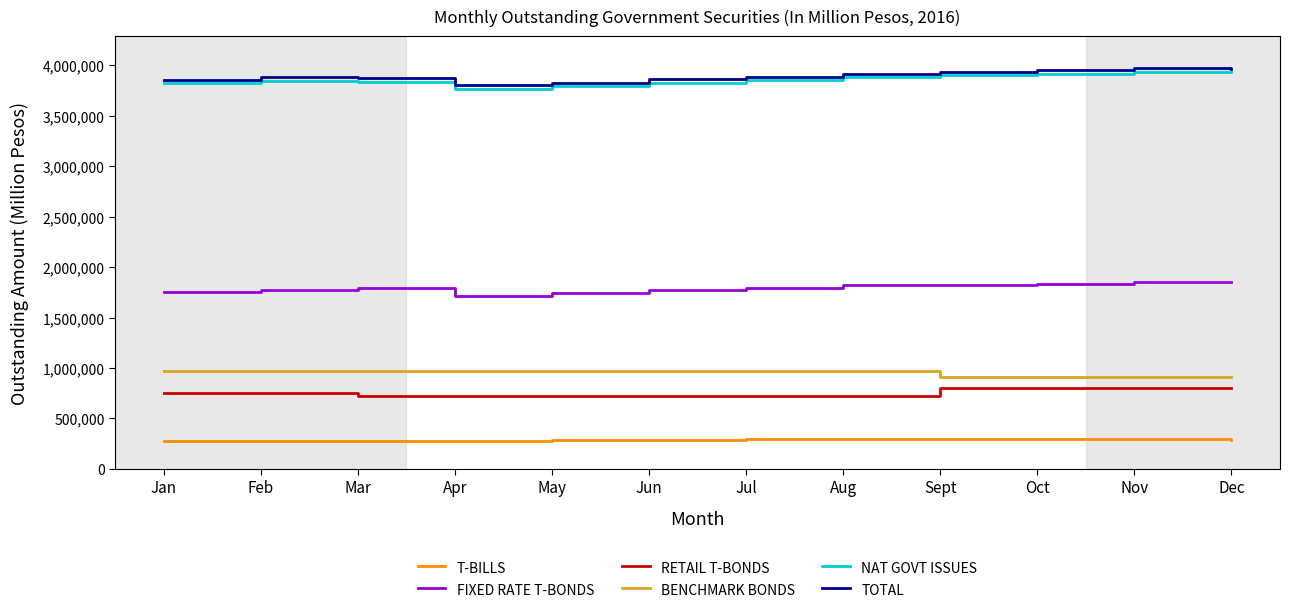

What is the approximate value of RETAIL T-BONDS at Dec?

801983.0